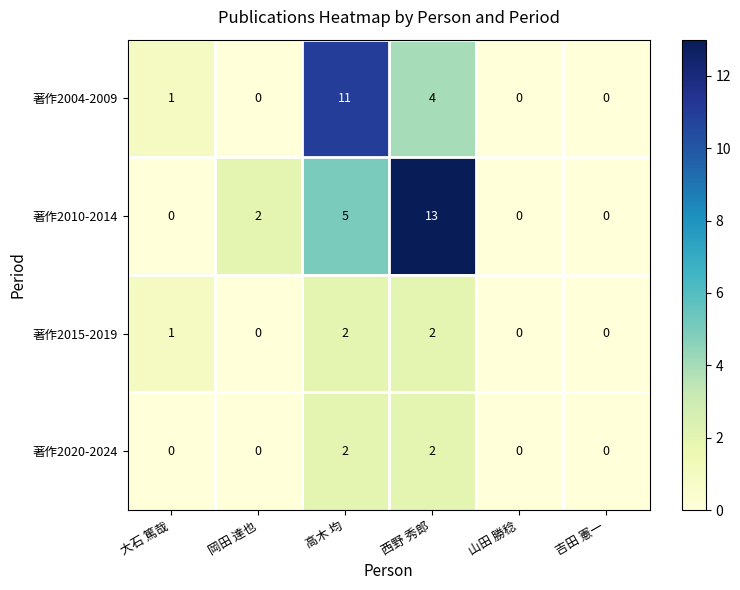

At which category is the sum across all series the highest?

西野 秀郎